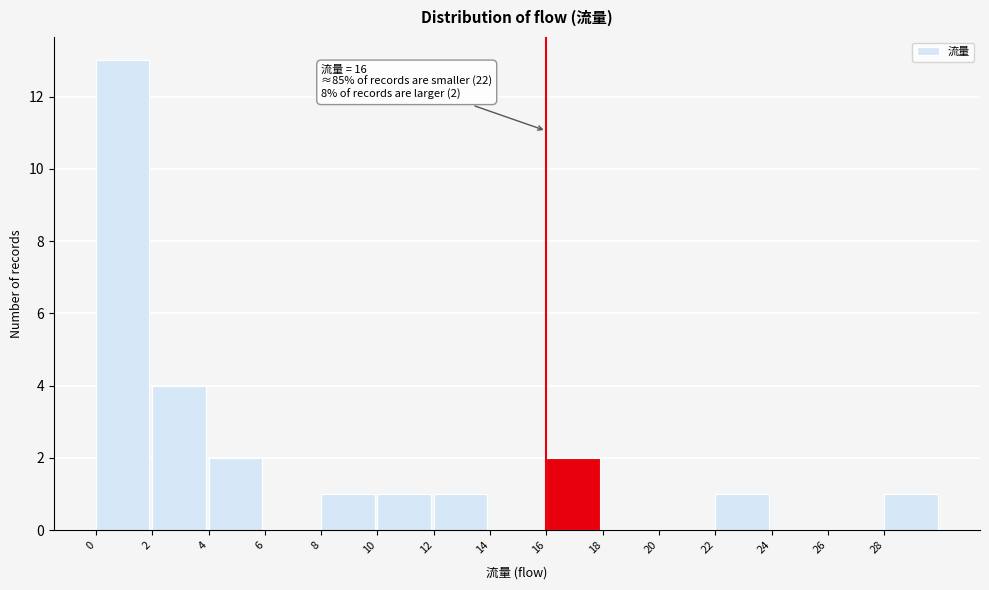

Which range on the x-axis has the tallest bar?

0 to 2